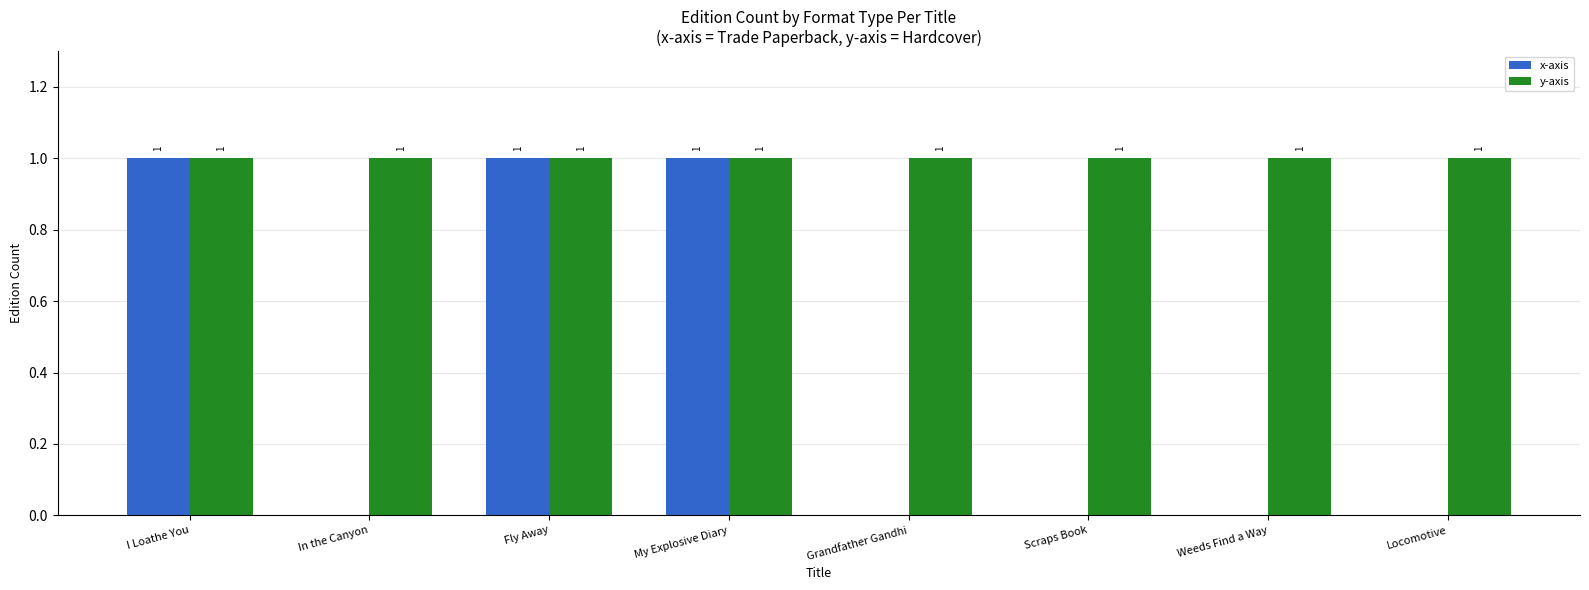

What is the total value across all series at Locomotive?

1